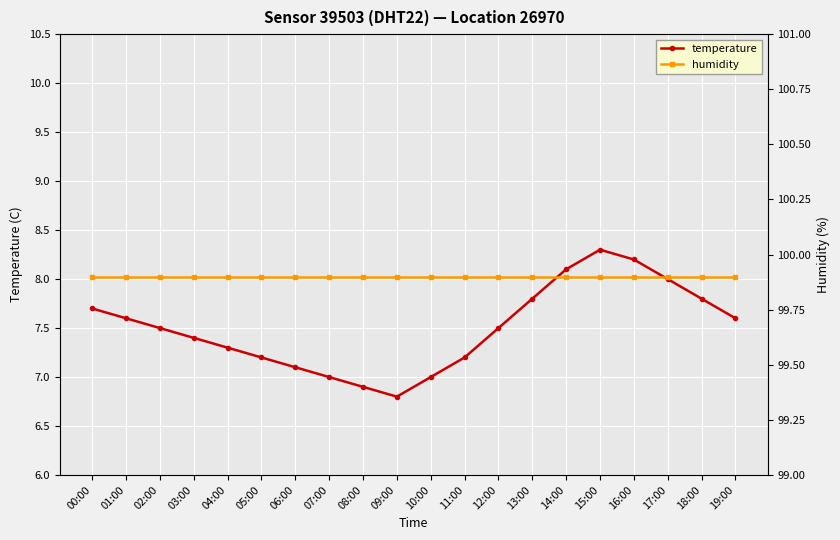

At which category is the sum across all series the highest?

15:00